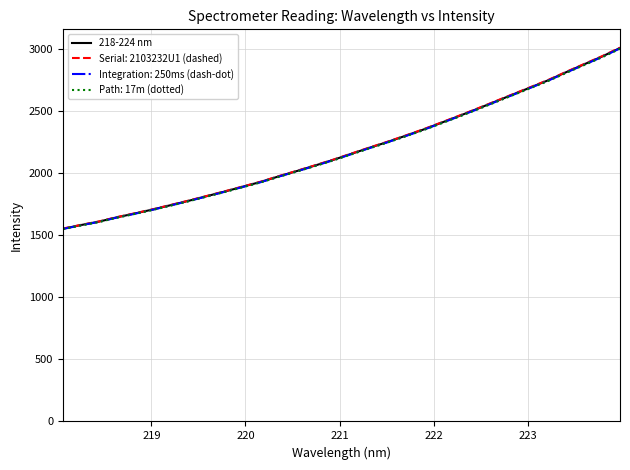

List the series in order of their overall mean, highest first.

Serial: 2103232U1 (dashed), 218-224 nm, Integration: 250ms (dash-dot), Path: 17m (dotted)